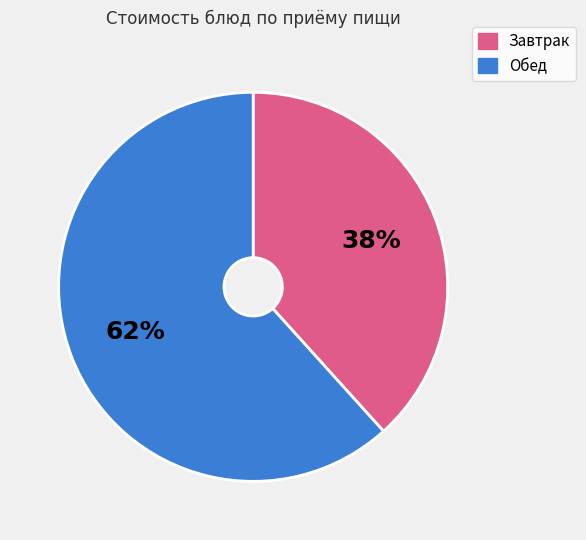

Is there a majority slice in this chart?

Yes